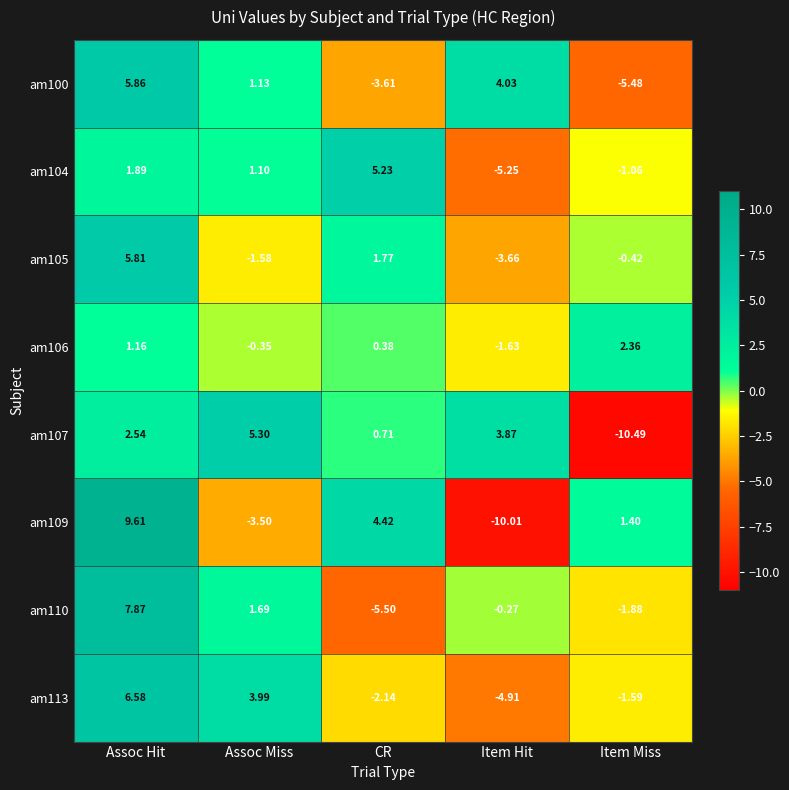

Which series changed the most between Assoc Miss and CR?

am109